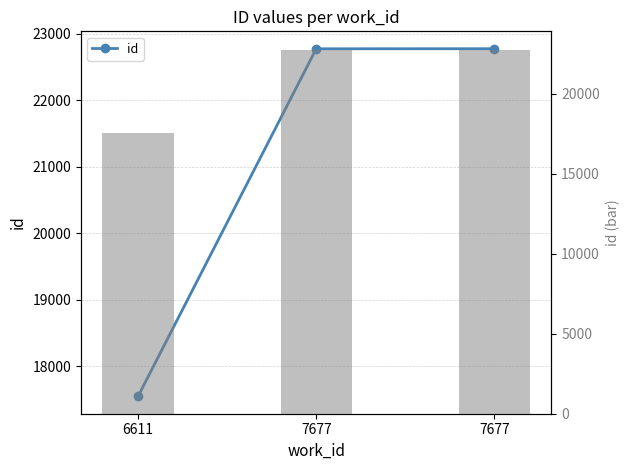

True or false: the data shows 22778 at 7677.

True